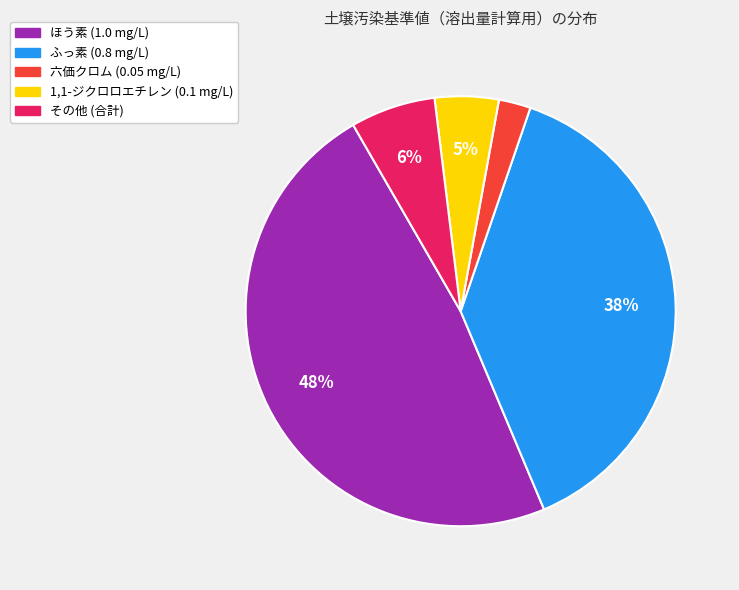

To the nearest percent, what is the difference between the largest and smallest slice percentages?

46%